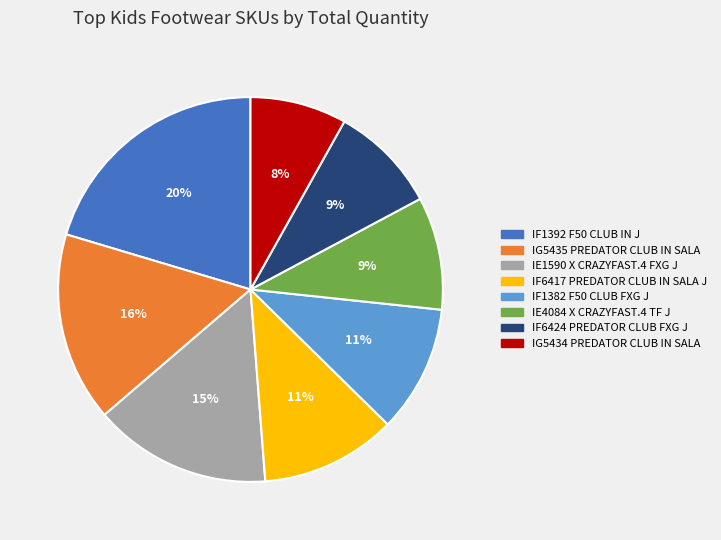

True or false: IG5435 accounts for 16% of the total.

True